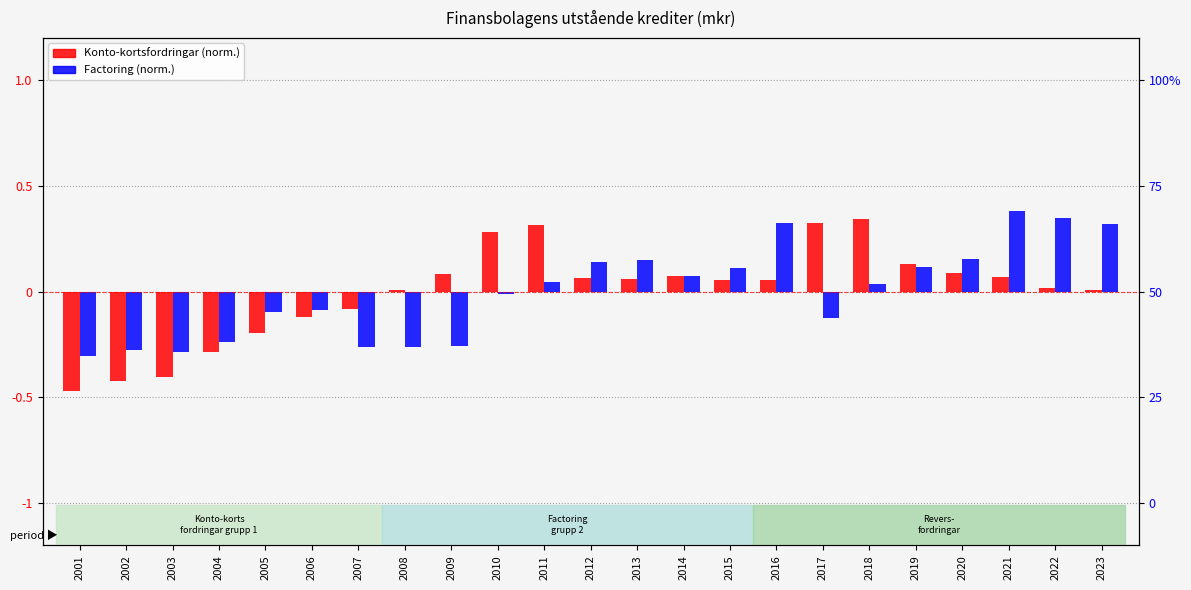

Is it true that Konto-kortsfordringar (normalized) equals -0.2 at 2006?

False